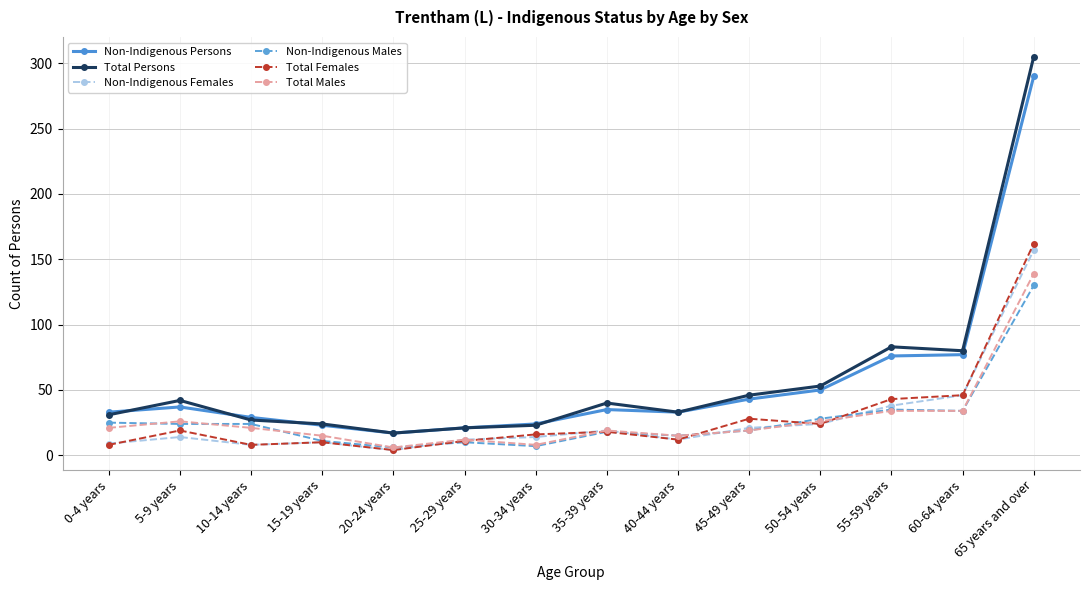

Which series has the widest spread of values?

Total Persons